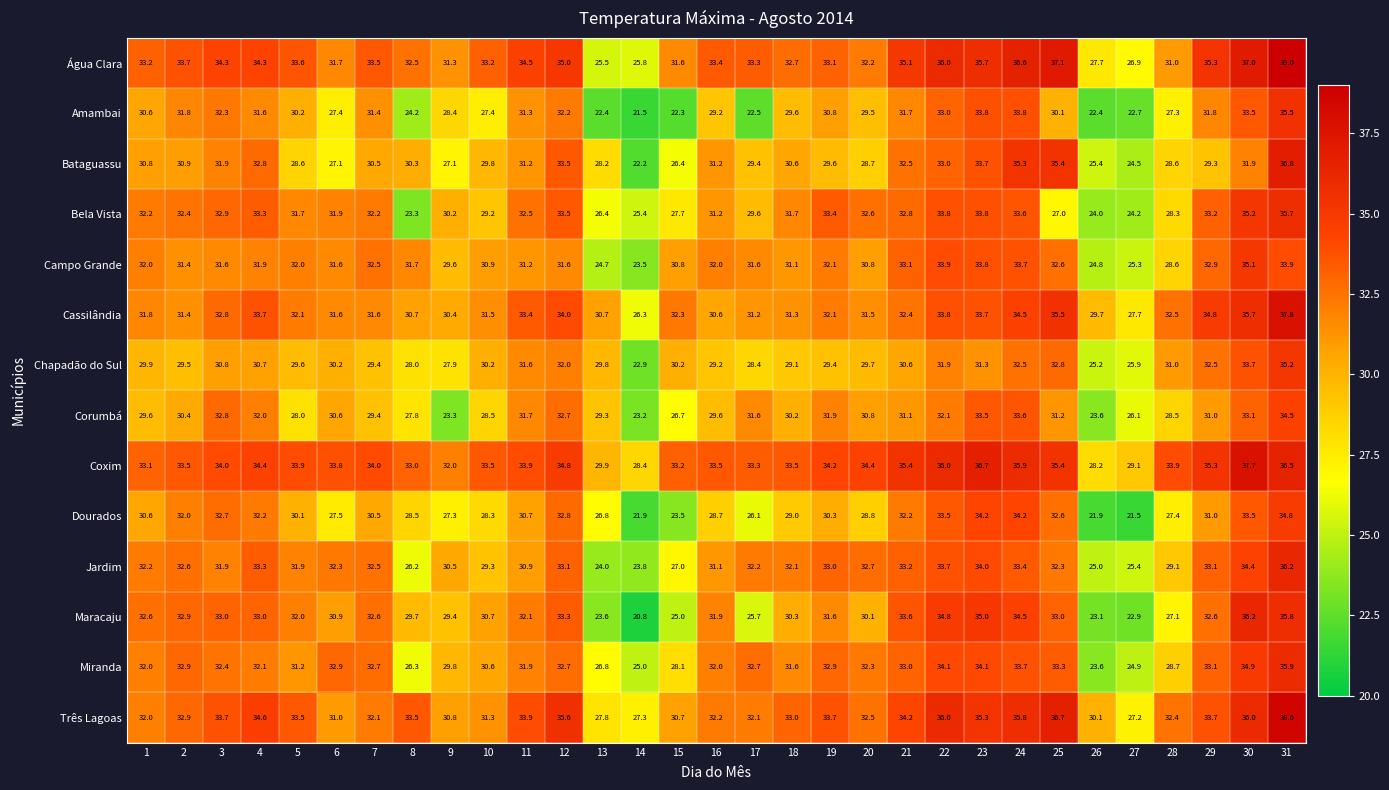

How many distinct data groups are displayed?

14